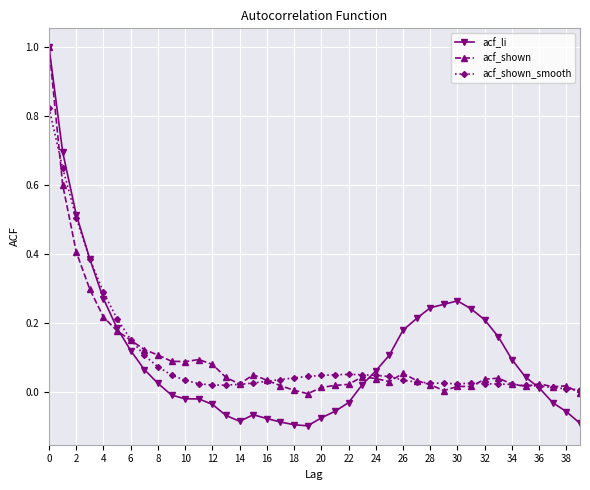

How many series are shown in this chart?

3